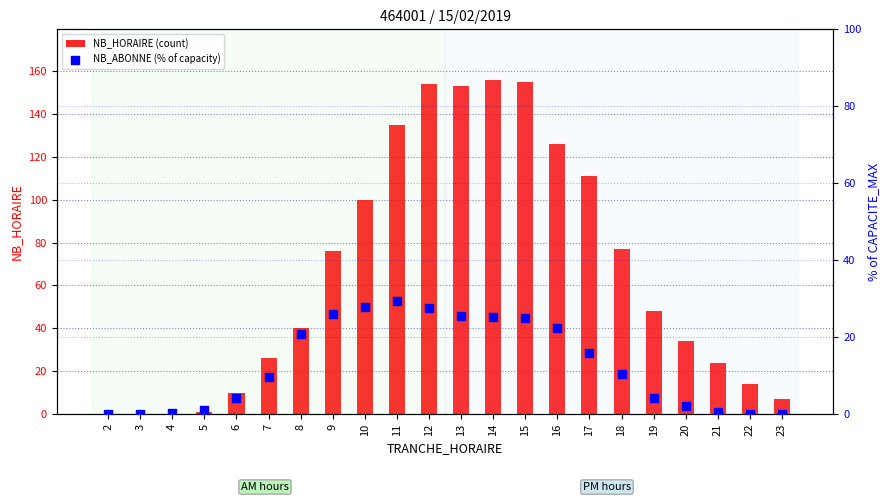

At how many categories does at least one series exceed 30?

13